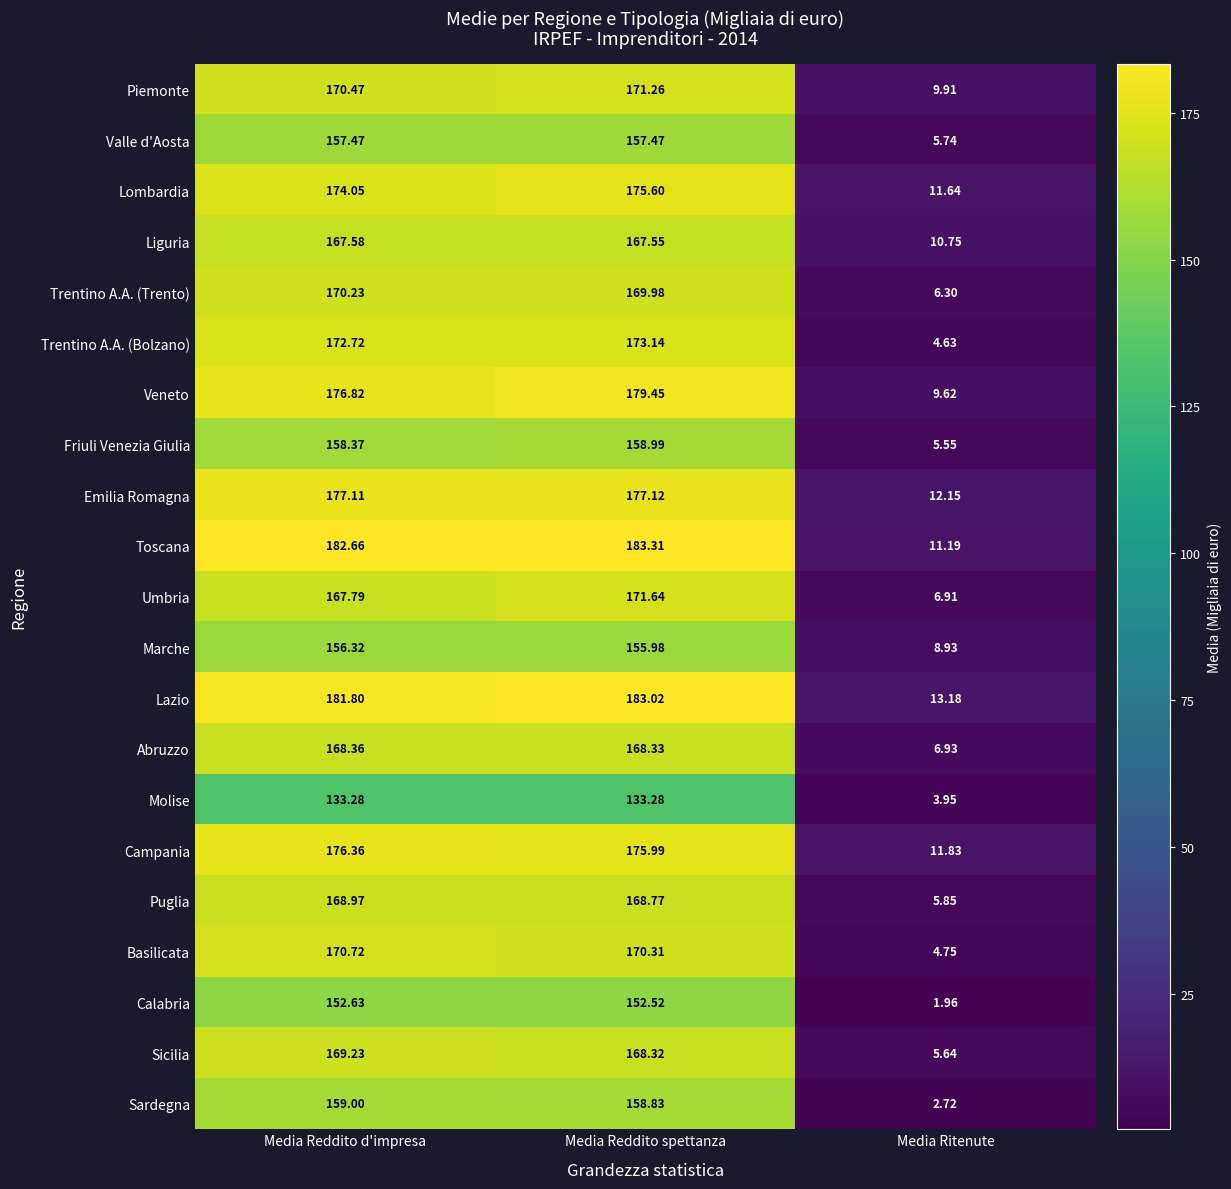

At which label does Liguria reach its peak?

Media Reddito d'impresa